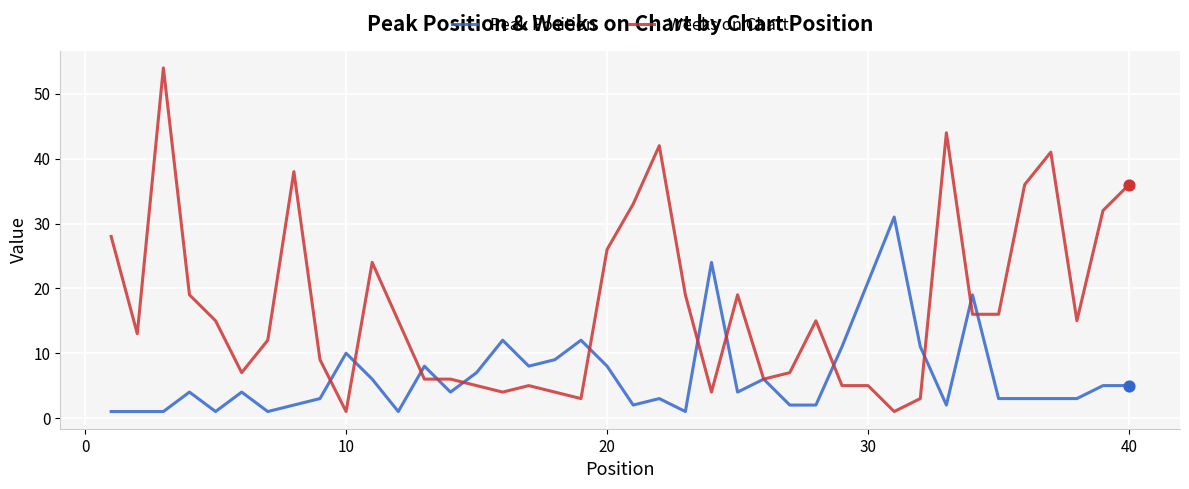

Which series has the largest range (max minus min)?

Weeks on Chart